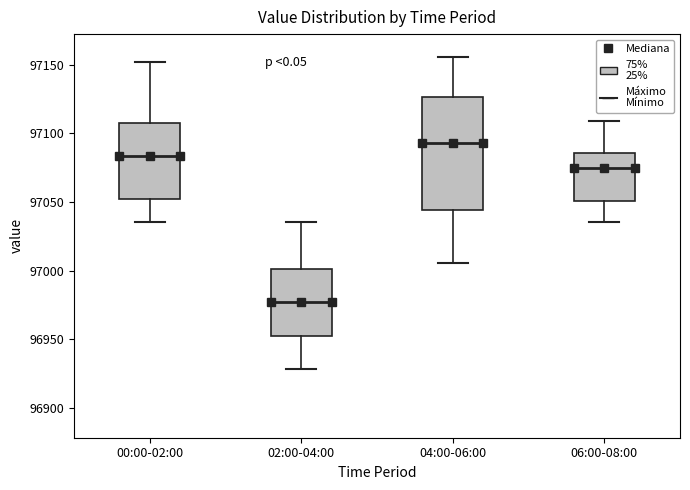

Which box has the lowest median line?

02:00-04:00